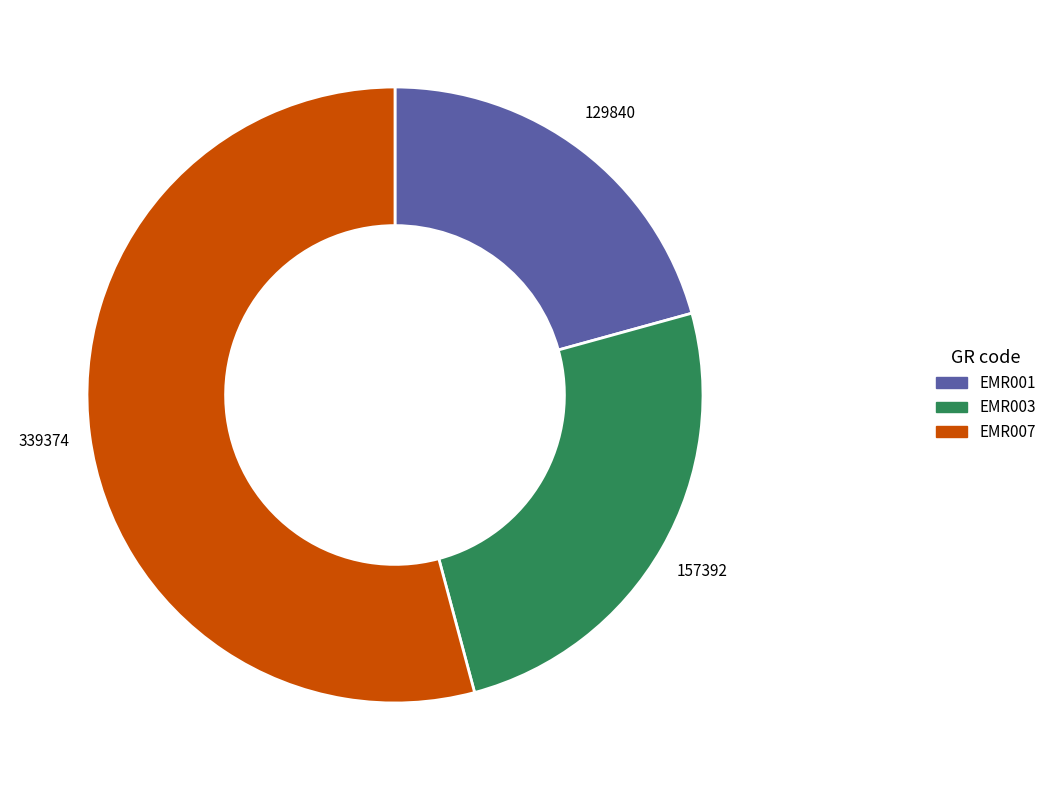

What is the ratio of the value at EMR001 to the value at EMR003?

0.8